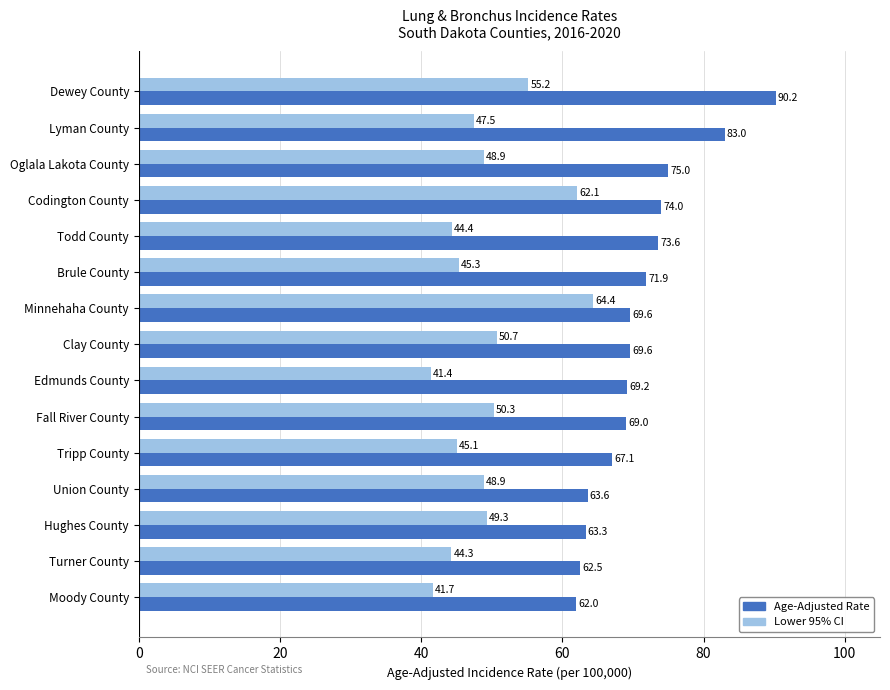

What are all the series names shown in the legend?

Age-Adjusted Rate, Lower 95% CI